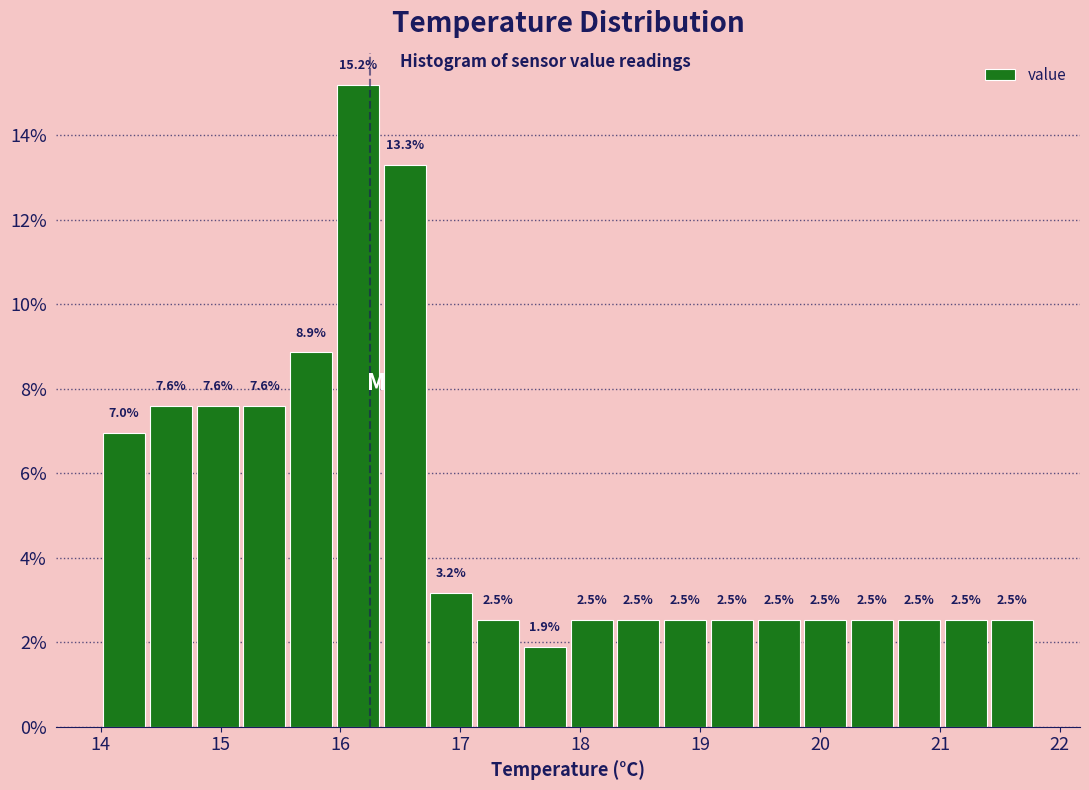

Read against the x-axis, roughly where is the centre of the tallest bar?

16.1